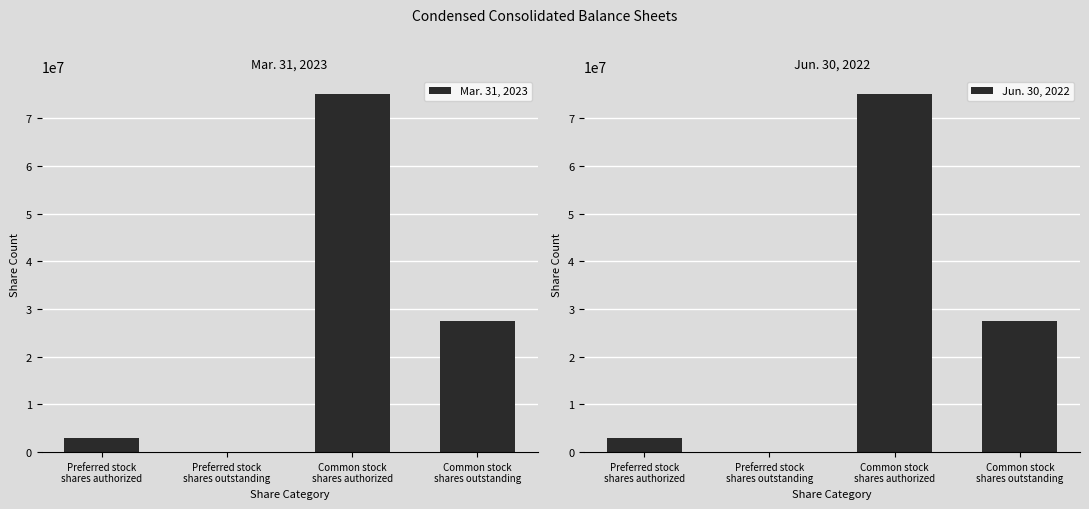

How many bars are there in total?

8